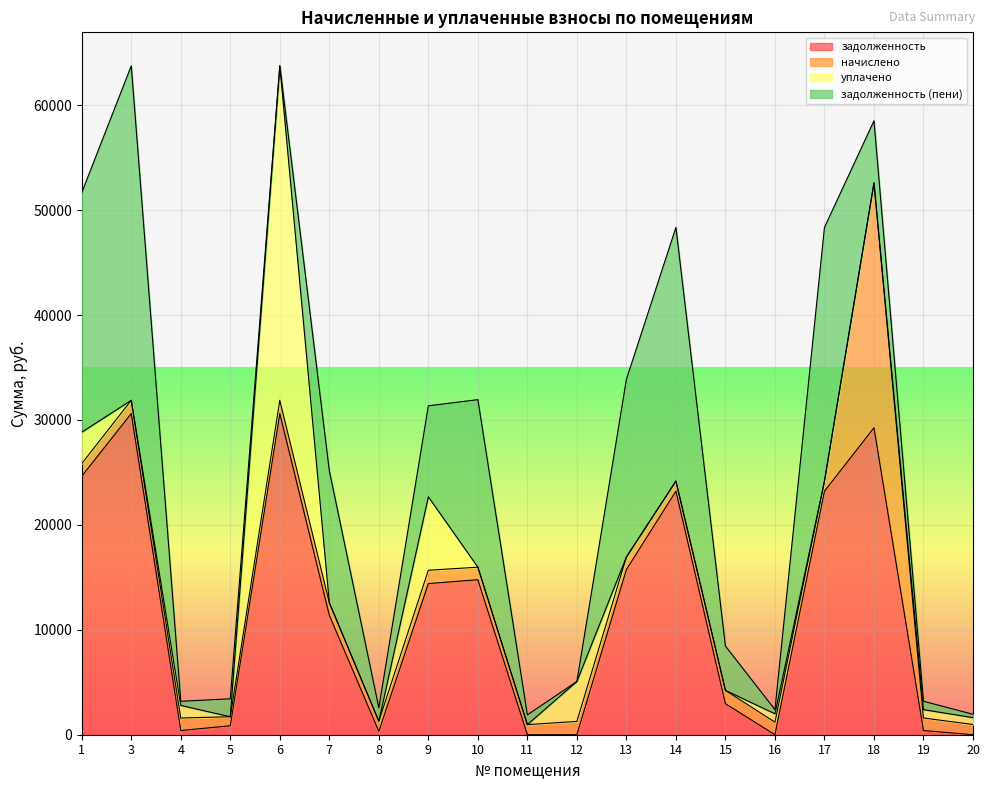

What is the average value of the задолженность series?

11725.0